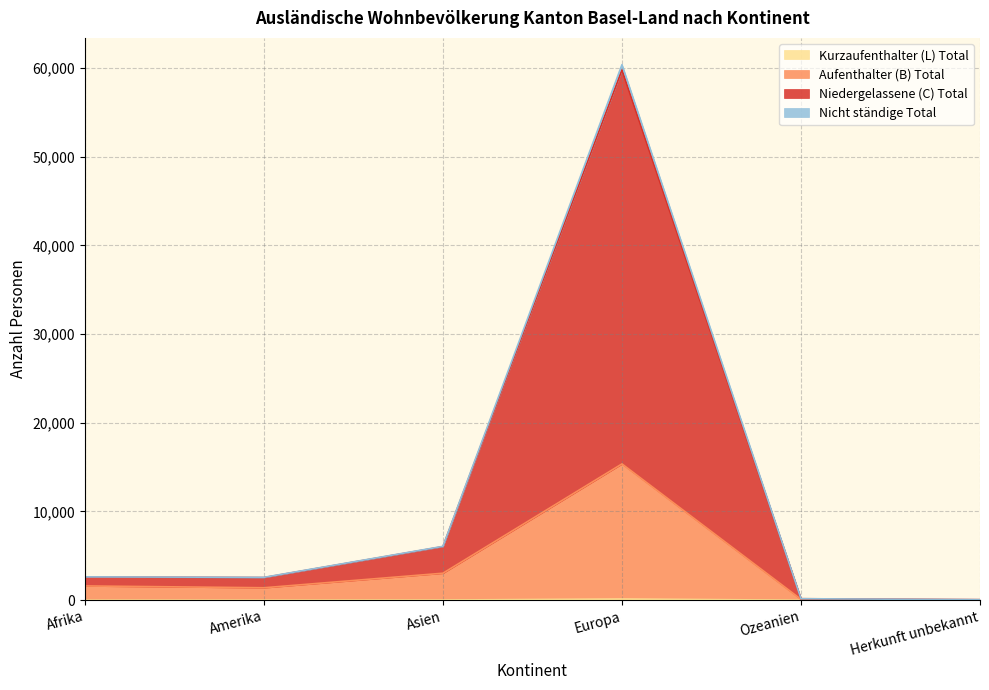

Which series changed the most between Amerika and Europa?

Niedergelassene (C) Total